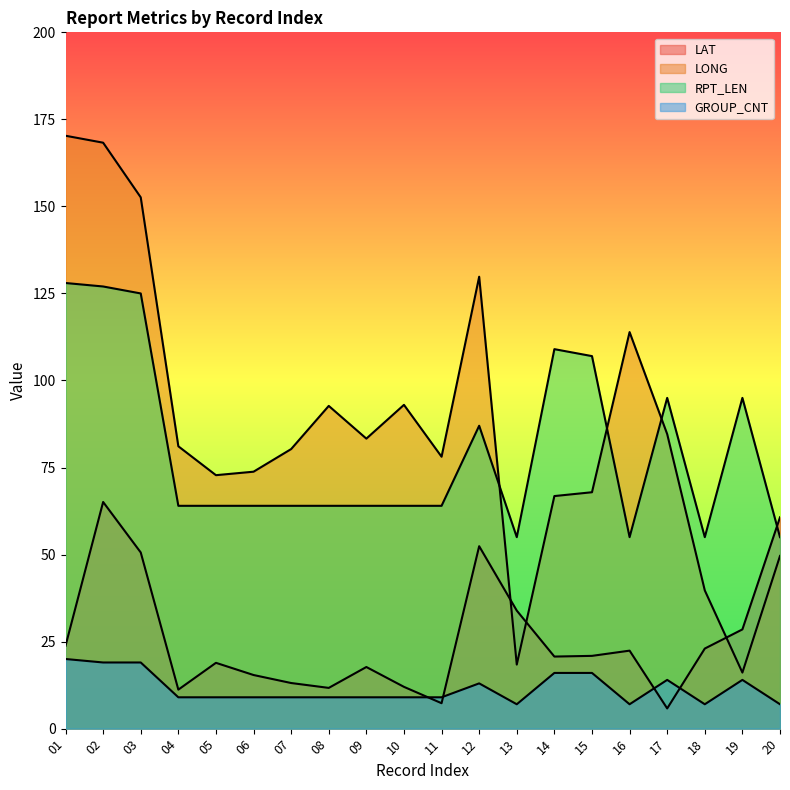

Rank the categories by GROUP_CNT value from lowest to highest.

13, 16, 18, 20, 04, 05, 06, 07, 08, 09, 10, 11, 12, 17, 19, 14, 15, 02, 03, 01